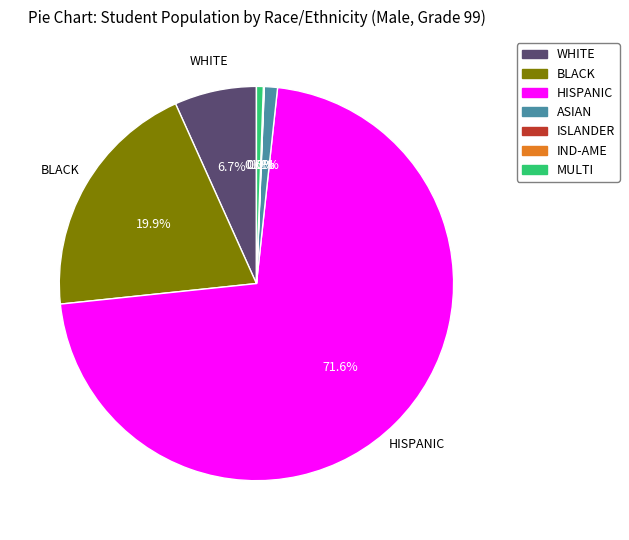

What is the largest slice in the pie chart?

HISPANIC